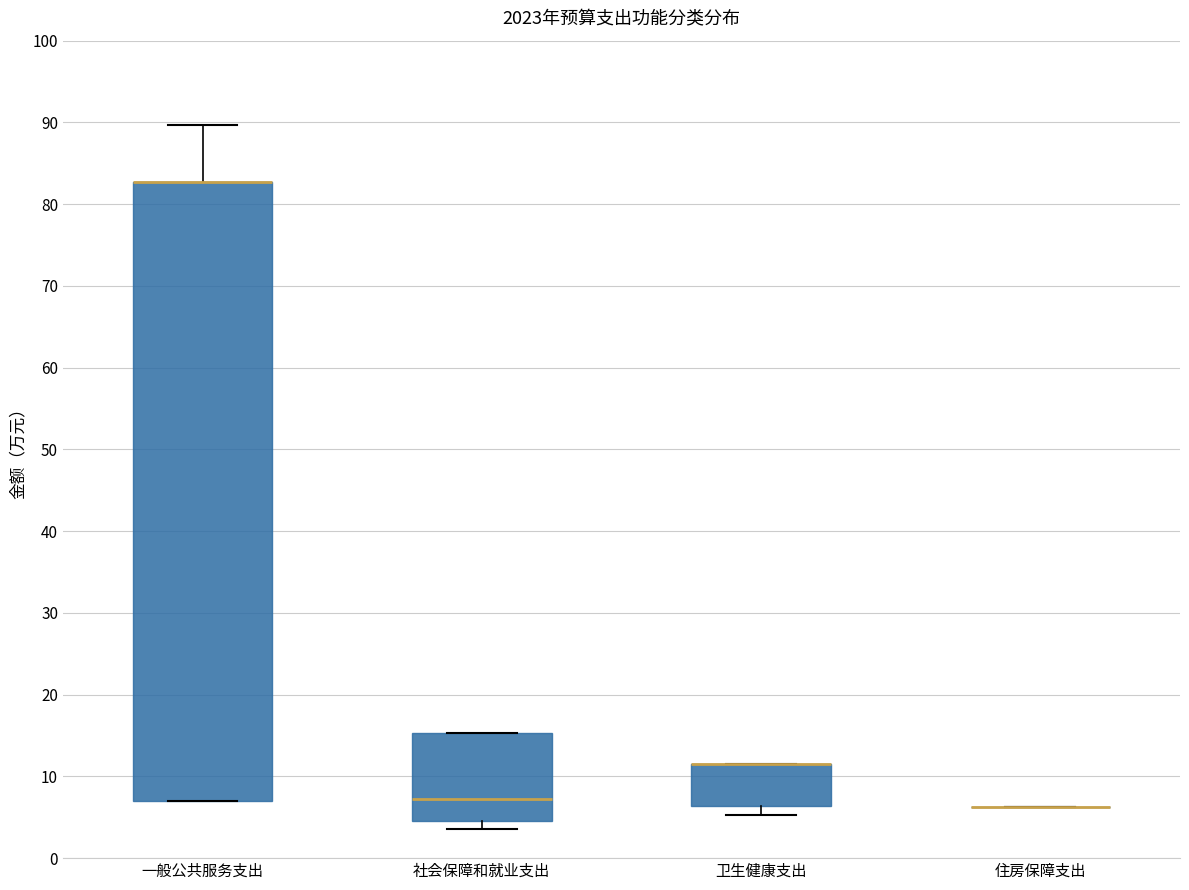

Reading left to right, read every box against the y-axis: the position of its median line, the range the box covers, and the ends of its whiskers. The values are not printed on the chart, so give them approximately, as read against the axis.

一般公共服务支出: median 83 (drawn on the box's upper edge), box 7 to 83, whiskers 7 to 90
社会保障和就业支出: median 7, box 5 to 15, whiskers 4 to 15
卫生健康支出: median 12 (drawn on the box's upper edge), box 6 to 12, whiskers 5 to 12
住房保障支出: box collapsed to a line at 6, whiskers 6 to 6